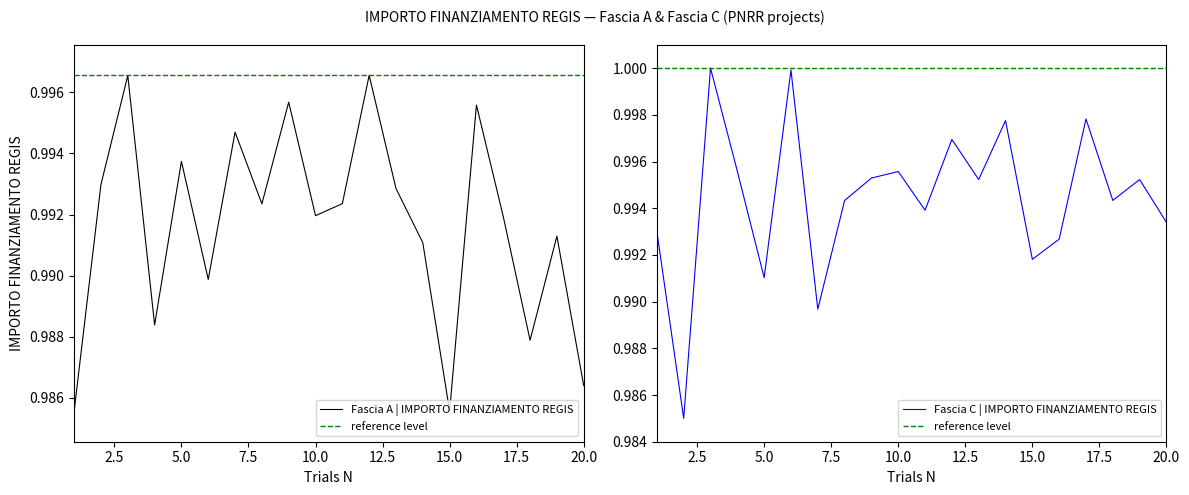

How many interior local peaks does the Fascia C series have?

7